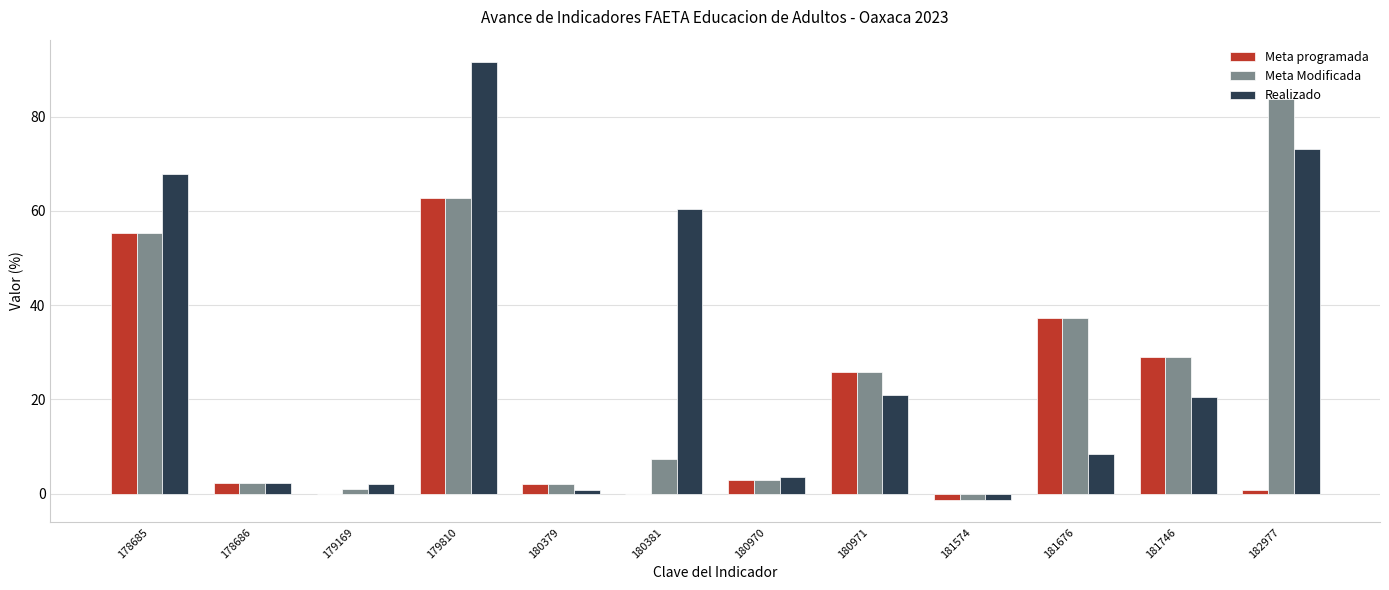

What is the maximum value for Meta programada?

62.7